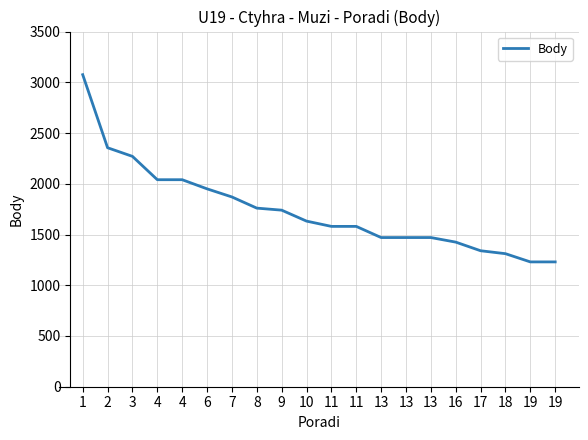

What is the value of the 2nd point from the left?

2355